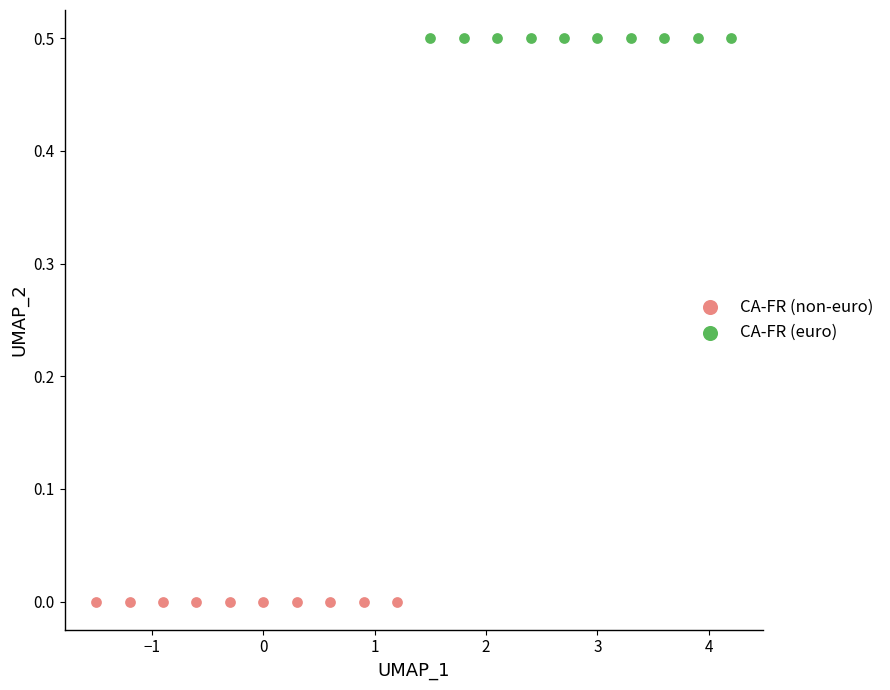

Which series reaches the minimum Y coordinate?

CA-FR (non-euro)